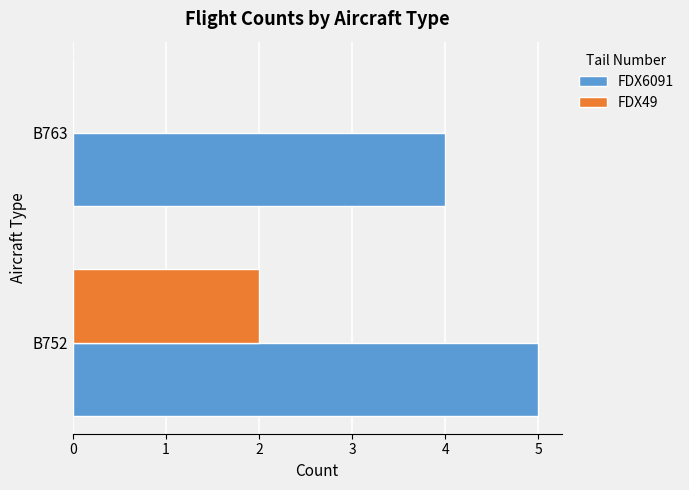

How many distinct data groups are displayed?

2